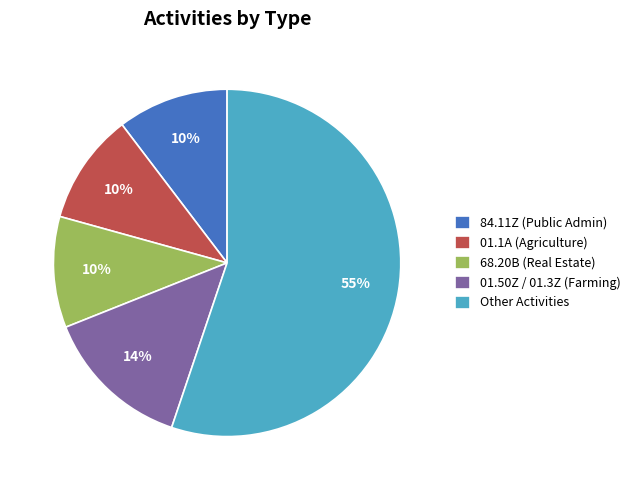

Which category has the biggest portion of the pie?

Other Activities